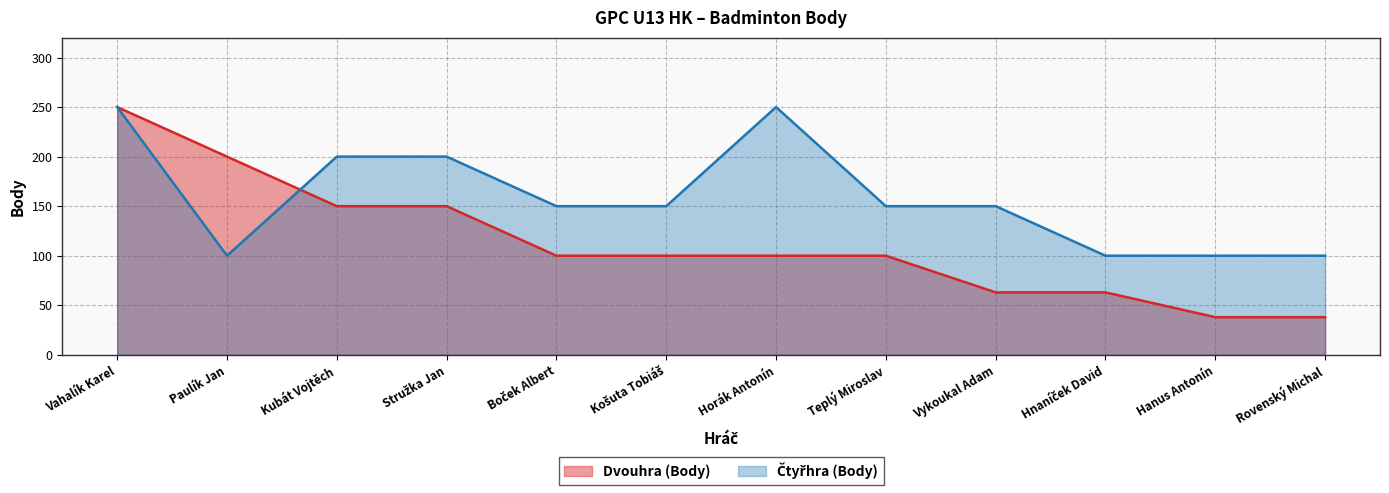

How many lines are shown in the chart?

2